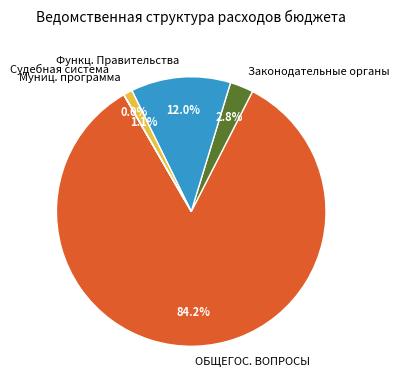

What is the largest slice in the pie chart?

ОБЩЕГОС. ВОПРОСЫ